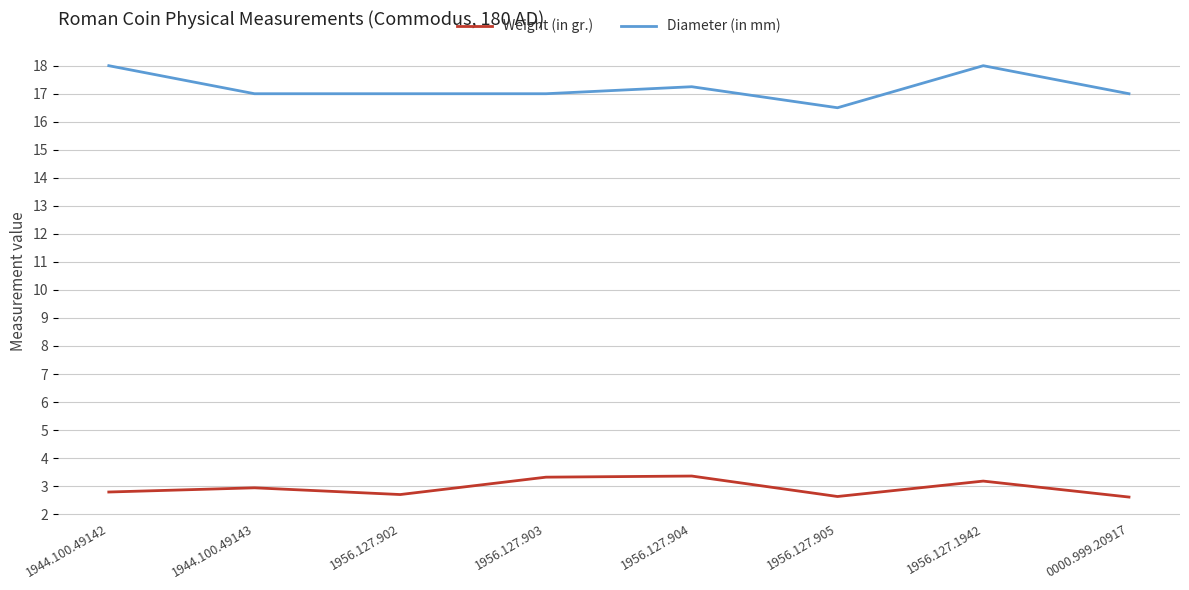

What position from the right is 1956.127.902?

6